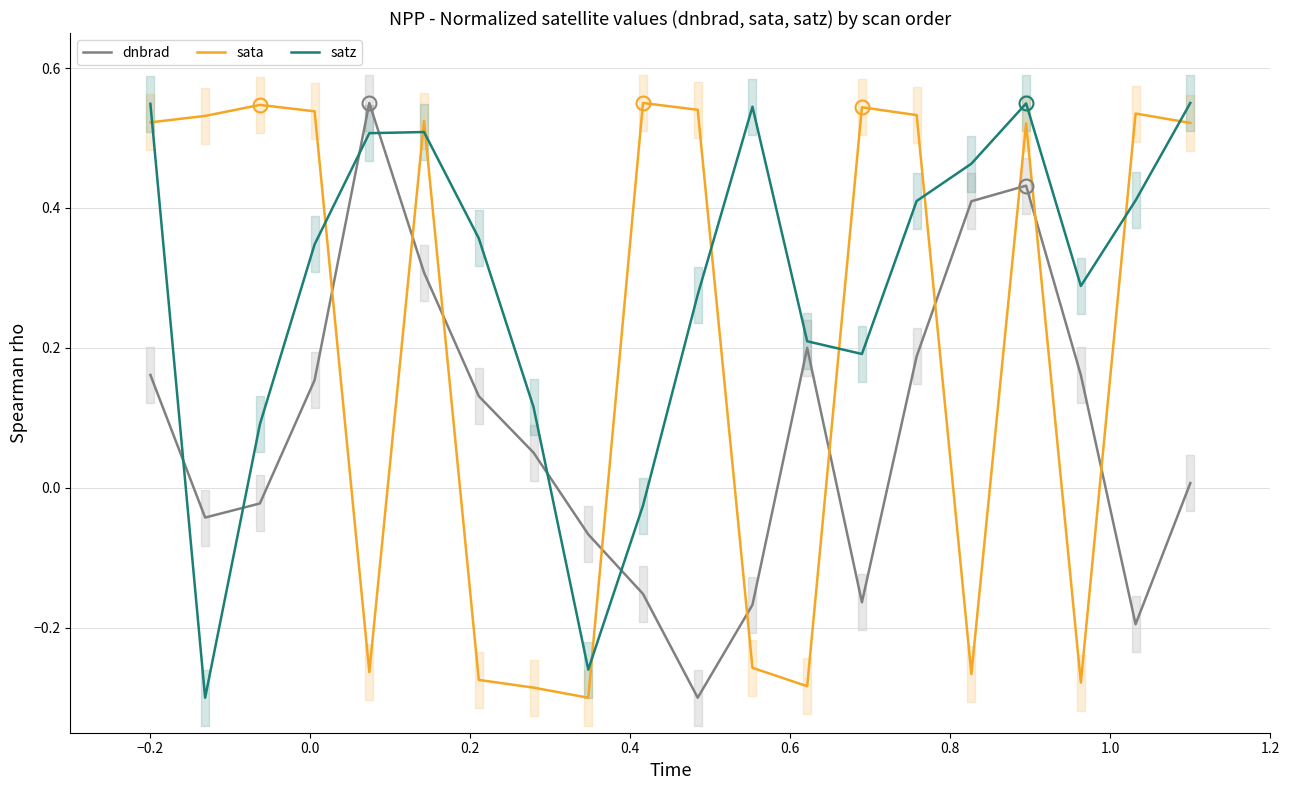

At how many categories does at least one series exceed 0?

19